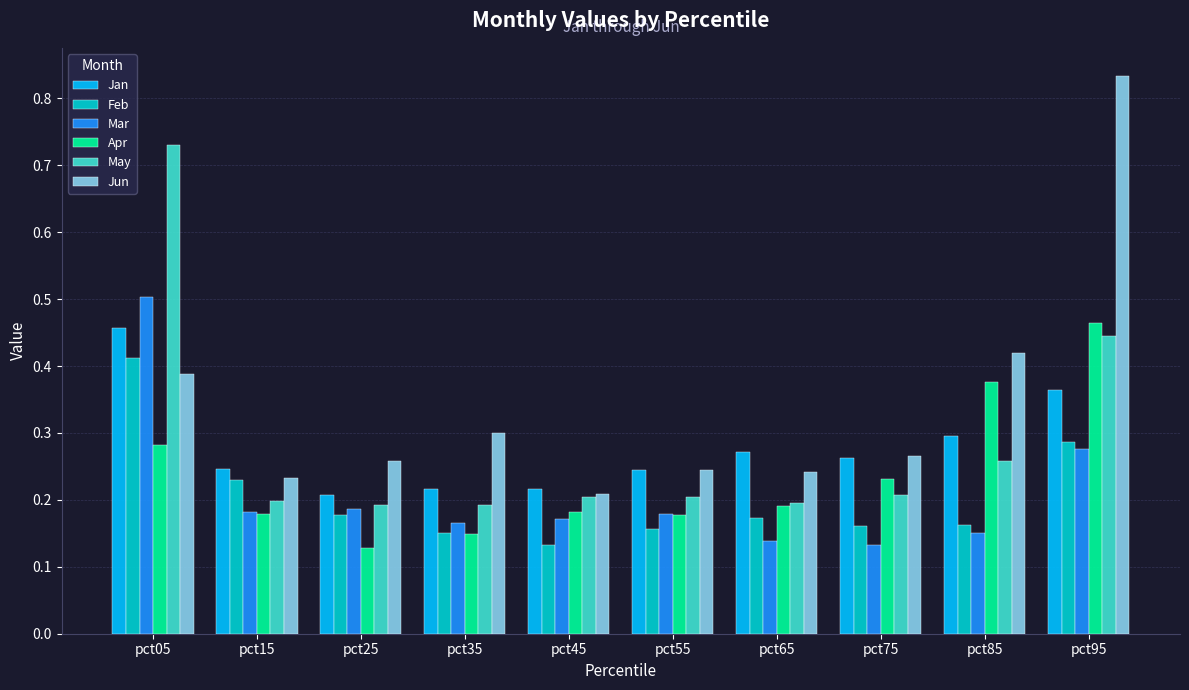

How many groups of bars are there?

10